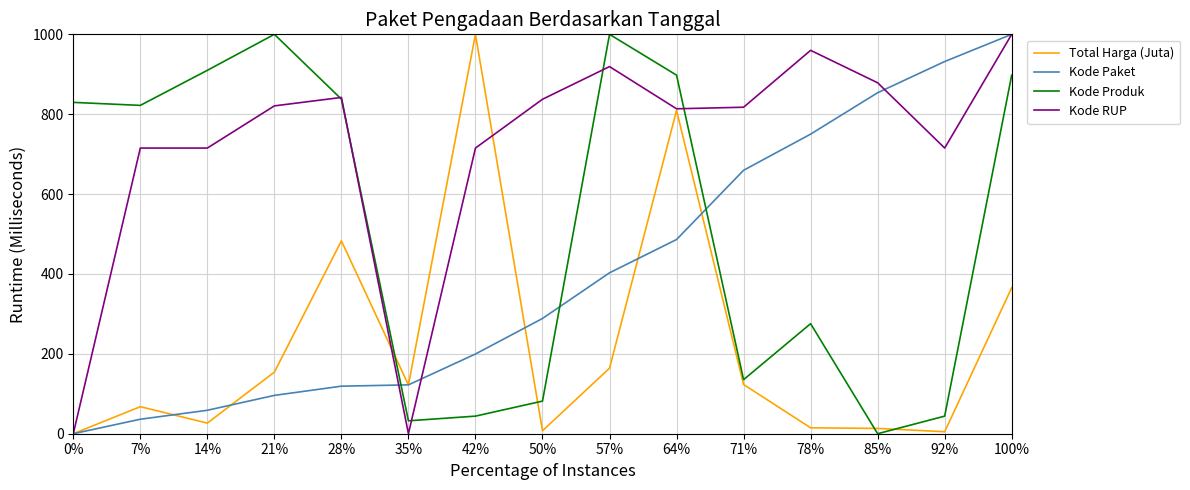

What are all the series names shown in the legend?

Total Harga (Juta), Kode Paket, Kode Produk, Kode RUP